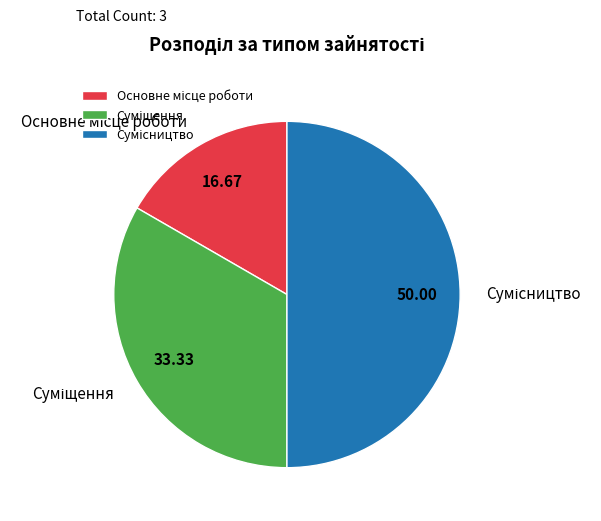

How many segments does this pie chart have?

3